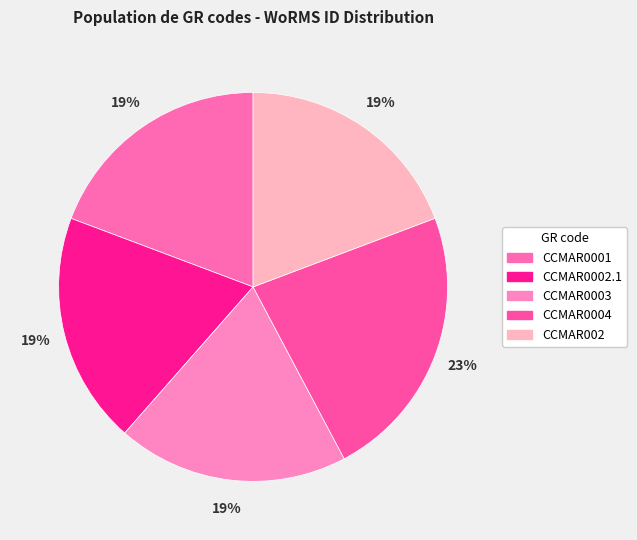

True or false: CCMAR0003 accounts for 31% of the total.

False